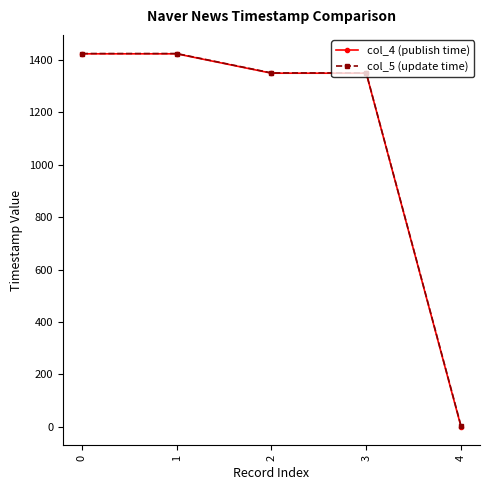

What is the greatest value displayed?

1425